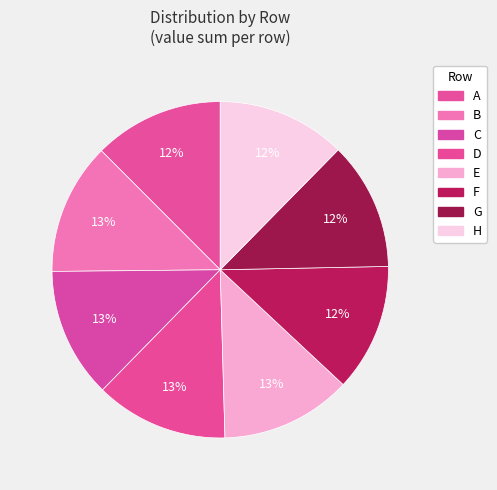

Count the number of slices in the pie.

8